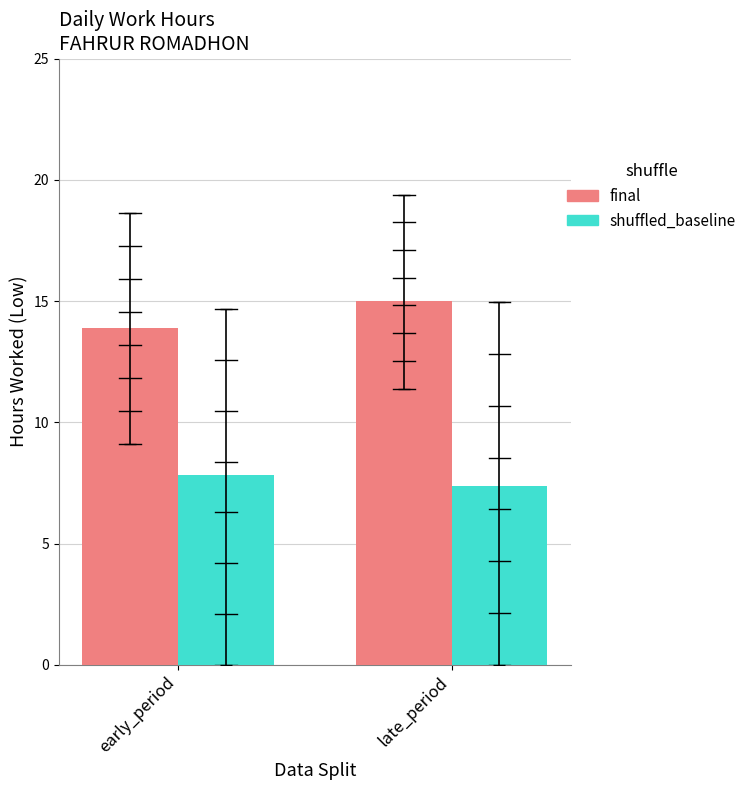

At late_period, list the series in order from largest to smallest.

final, shuffled_baseline